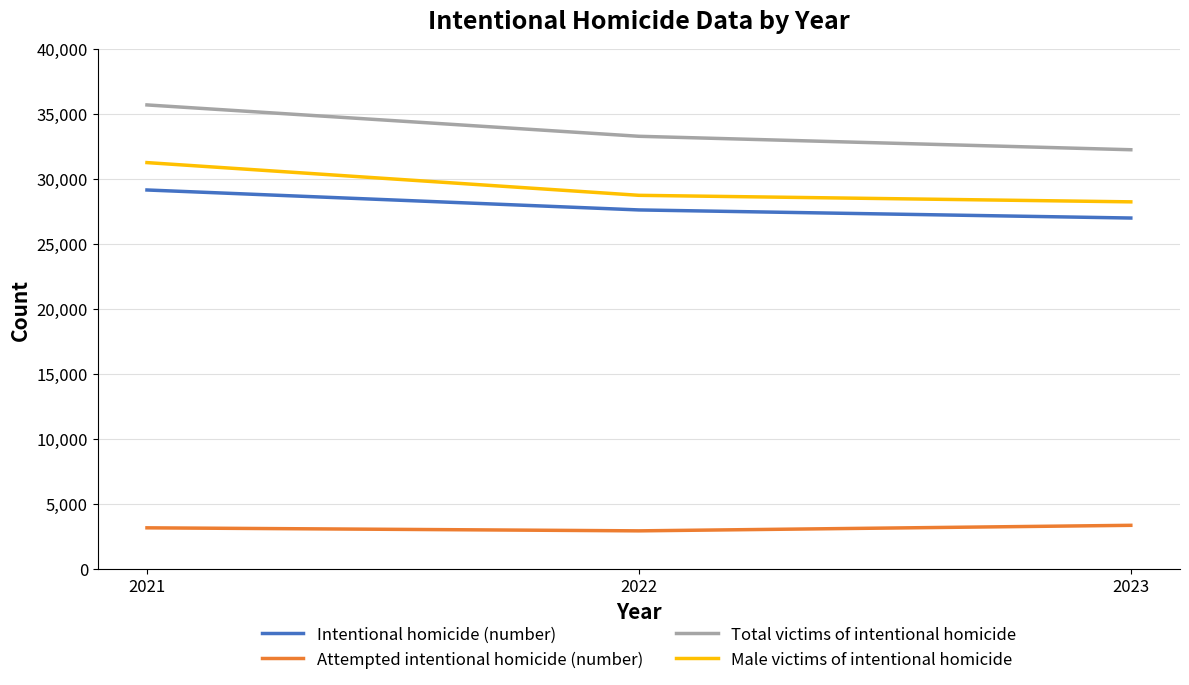

List the labels in order of Male victims of intentional homicide value, smallest first.

2023, 2022, 2021